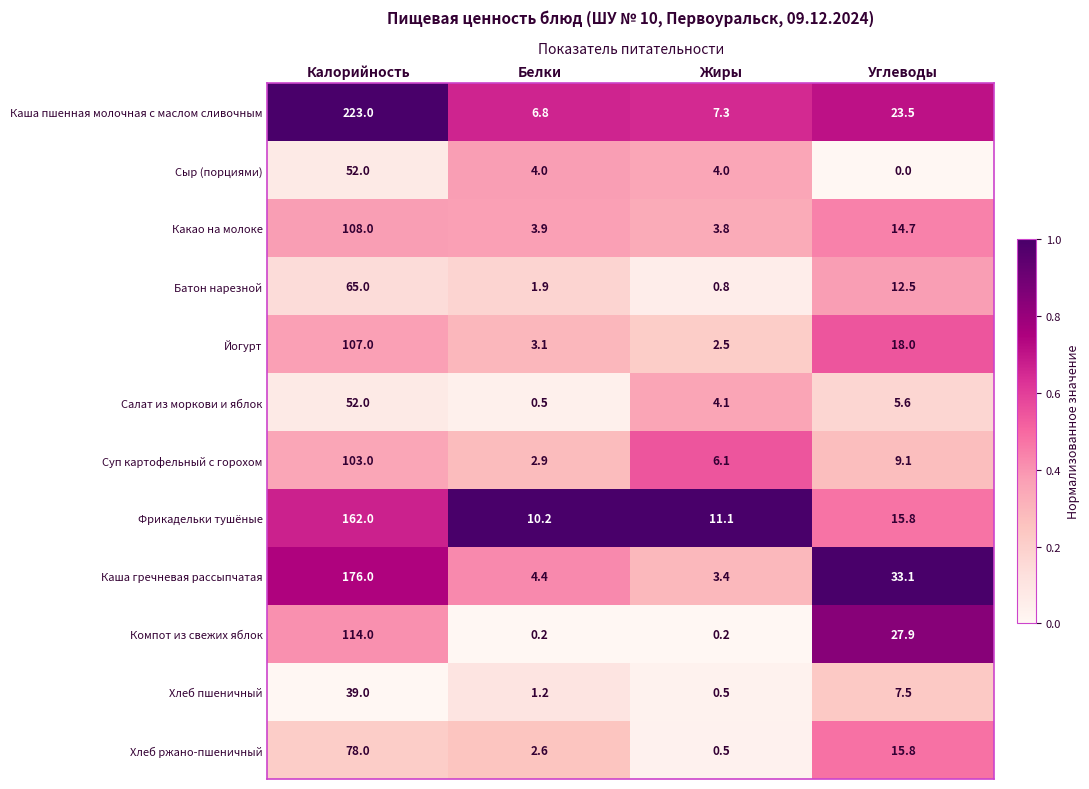

Which category has the lowest value across all series?

Углеводы